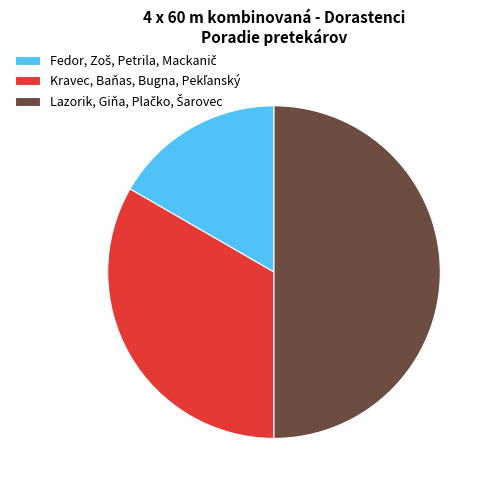

Count the number of slices in the pie.

3